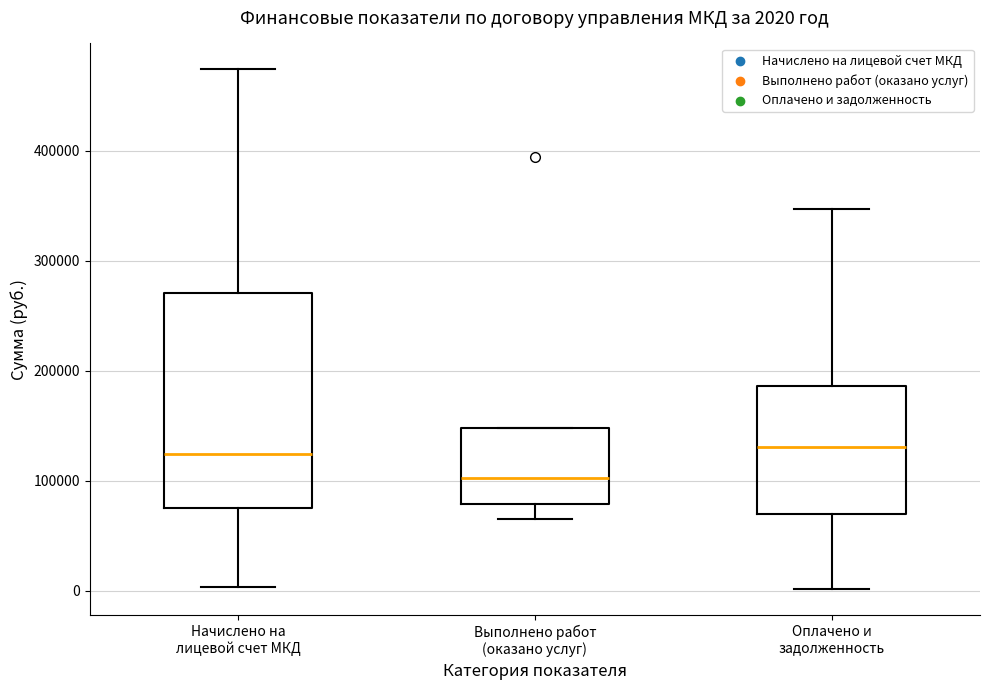

Which box has the lowest median line?

Выполнено работ (оказано услуг)